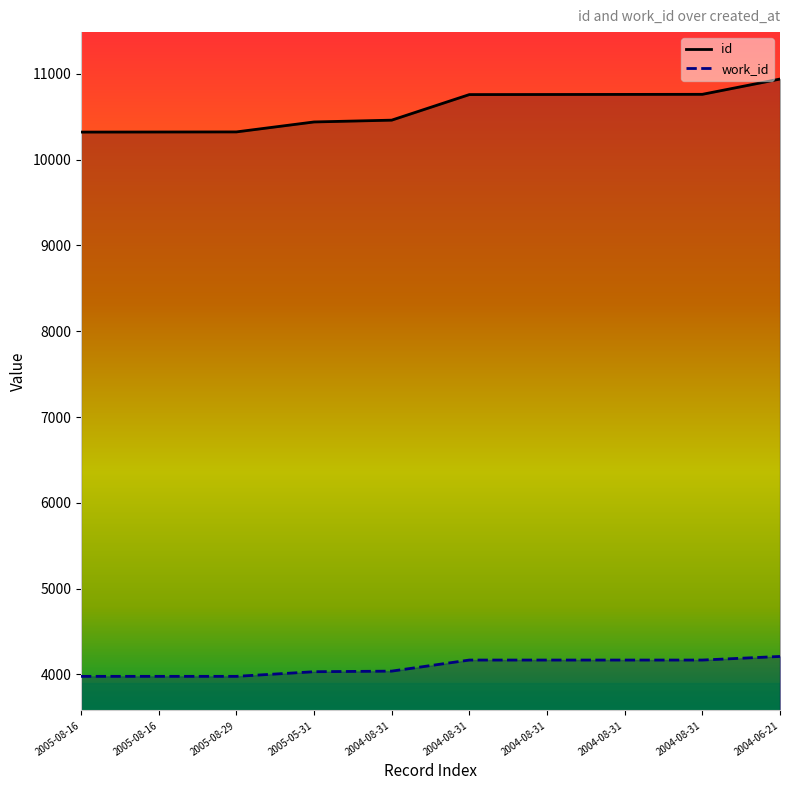

Rank the categories by work_id value from highest to lowest.

2004-06-21, 2004-08-31, 2004-08-31, 2004-08-31, 2004-08-31, 2004-08-31, 2005-05-31, 2005-08-16, 2005-08-16, 2005-08-29